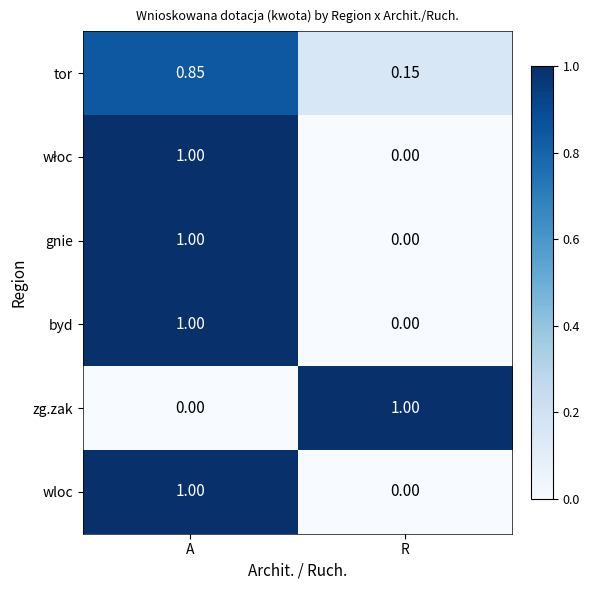

At which category is the sum across all series the highest?

A